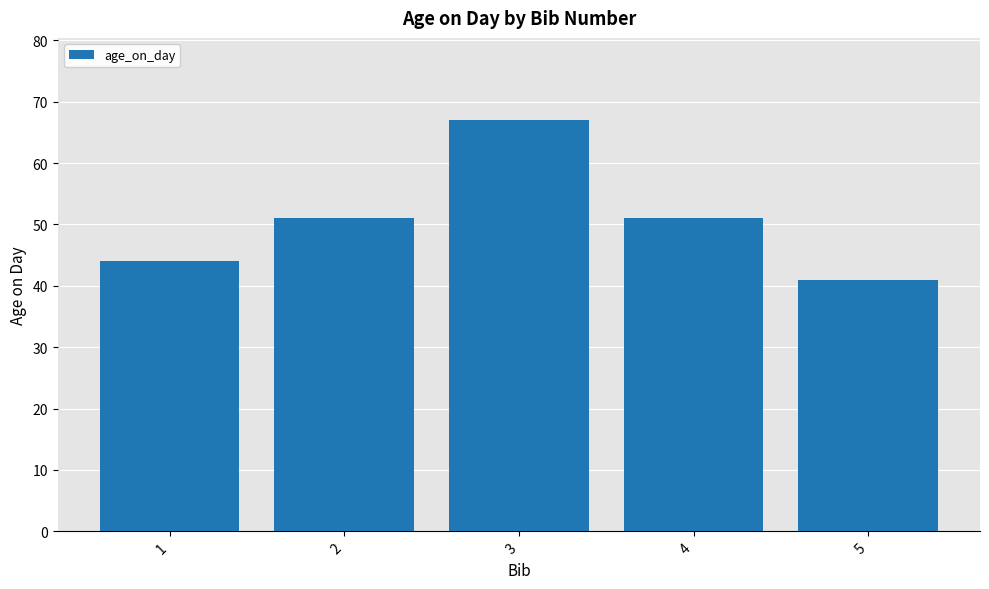

What is the value of the 3rd bar from the left?

67